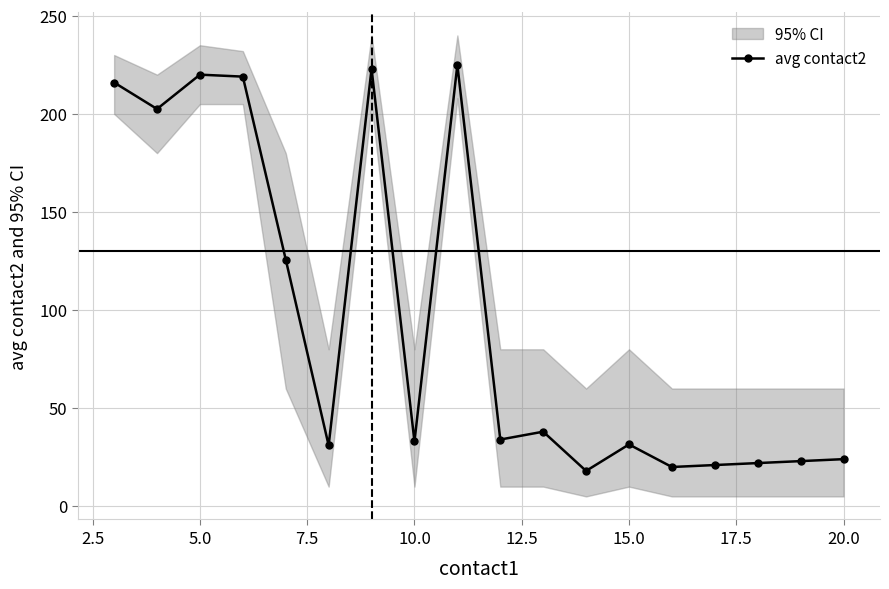

Is it true that avg contact2 equals 39.2 at 20.0?

False